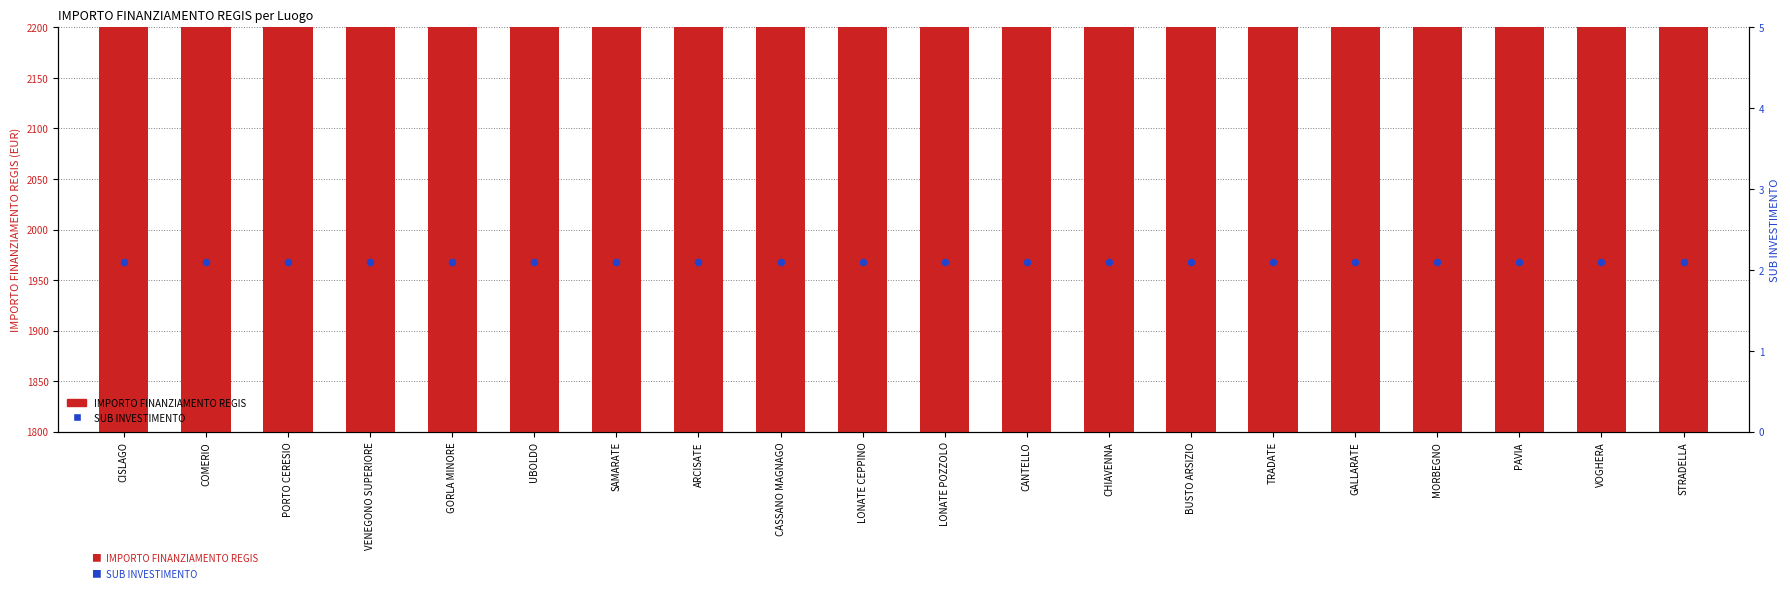

What is the total value across all series at CISLAGO?

2002.1